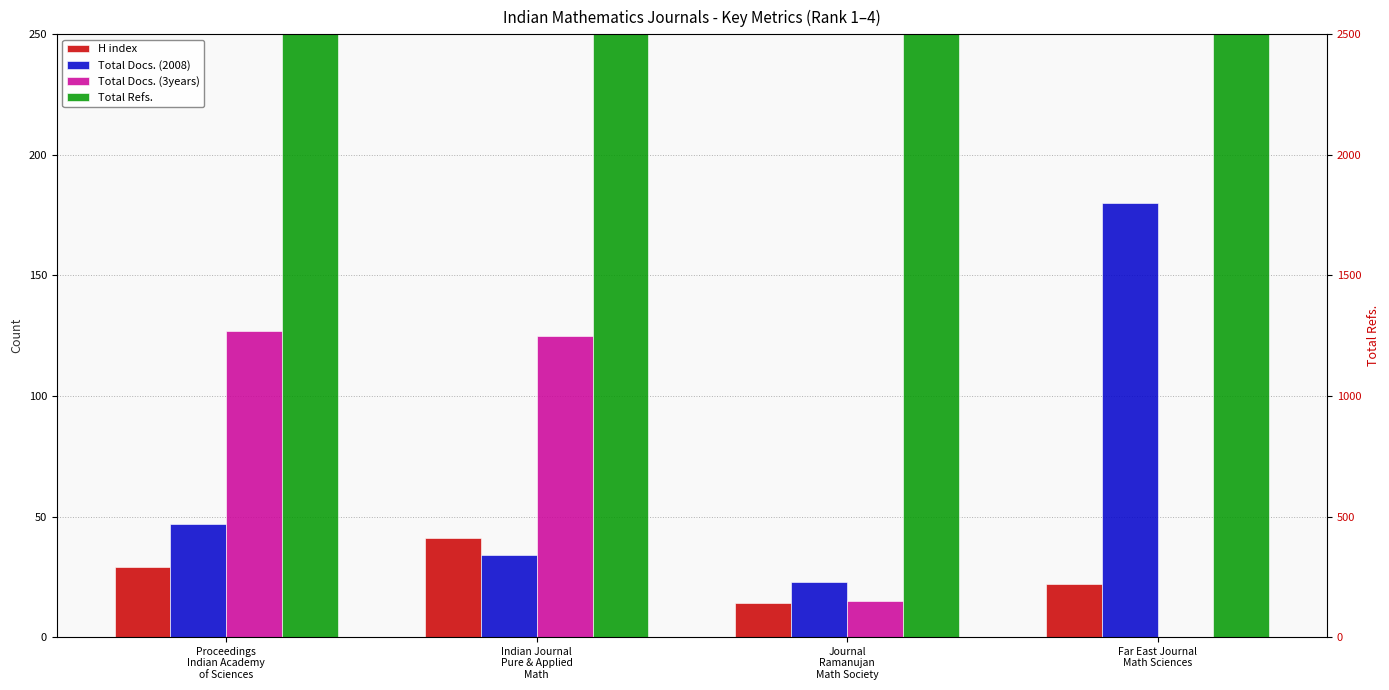

Reading left to right, list all the values displayed in this chart.

H index: 29	41	14	22
Total Docs. (2008): 47	34	23	180
Total Docs. (3years): 127	125	15	0
Total Refs.: 724	438	382	1948